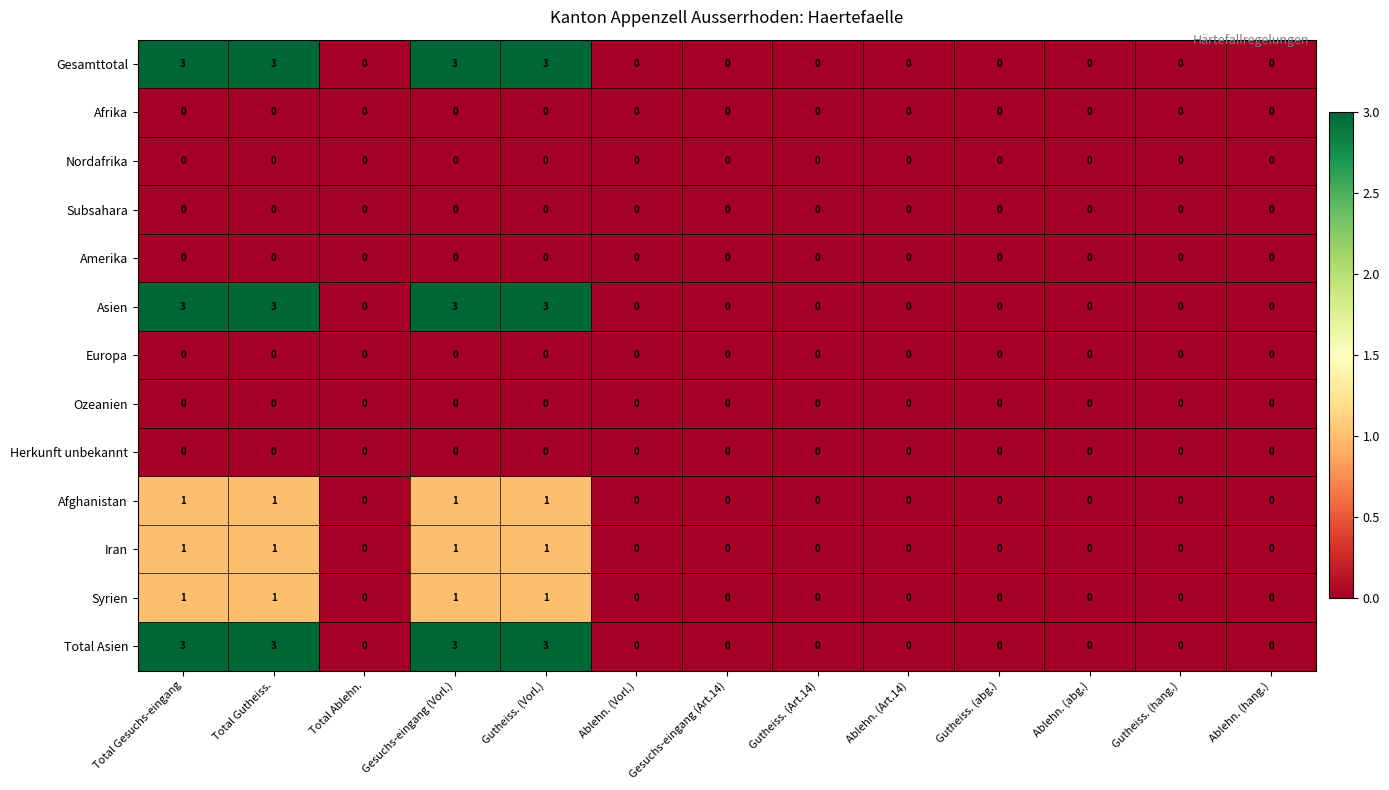

True or false: Syrien has a value of 1 at Gutheiss. (Vorl.).

True